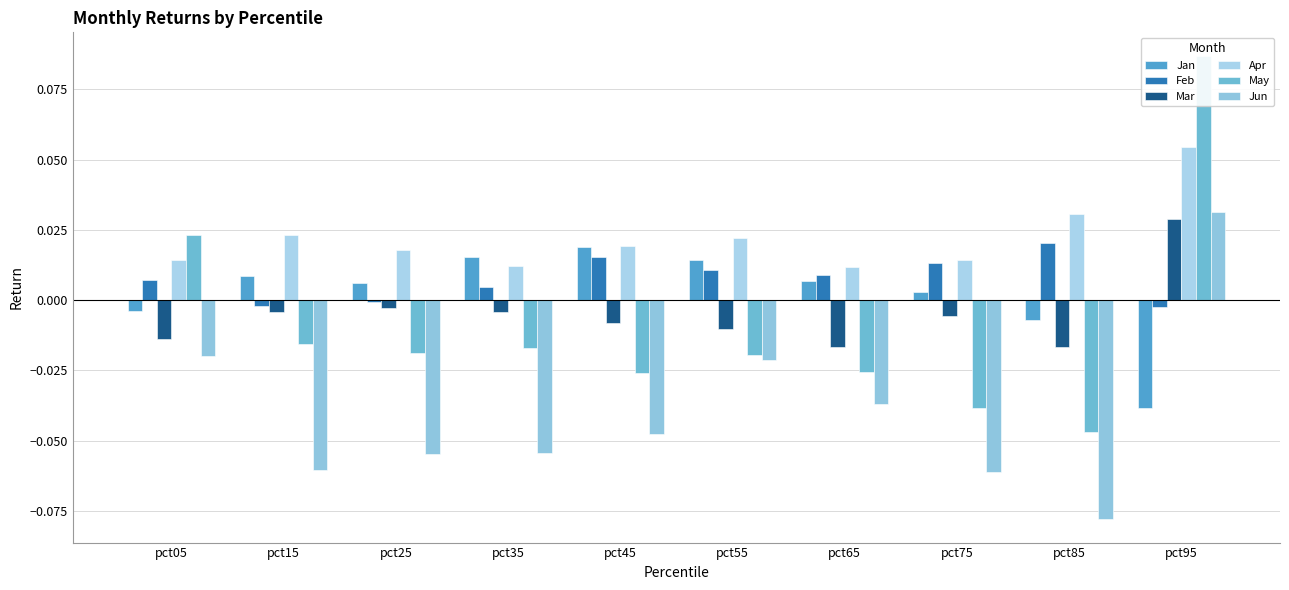

True or false: Jan has a value of 0.0 at pct45.

True